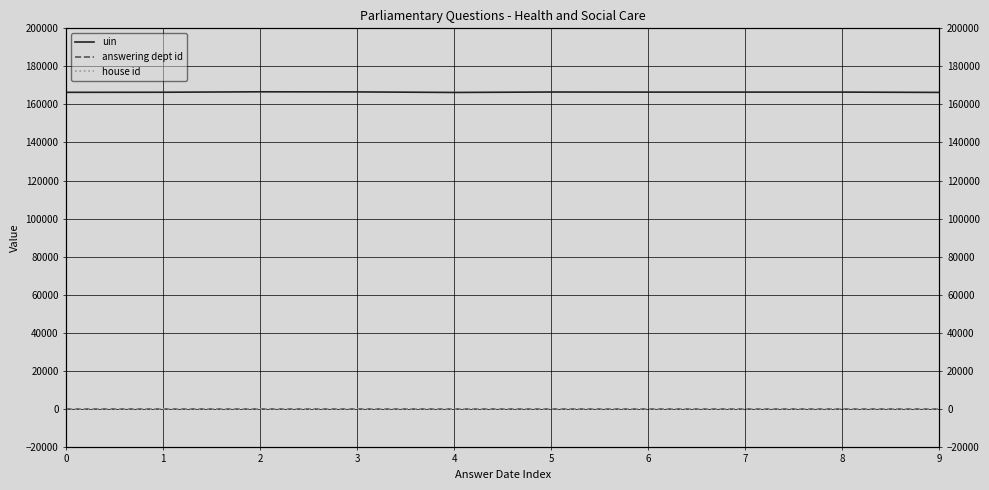

What are all the series names shown in the legend?

uin, answering dept id, house id